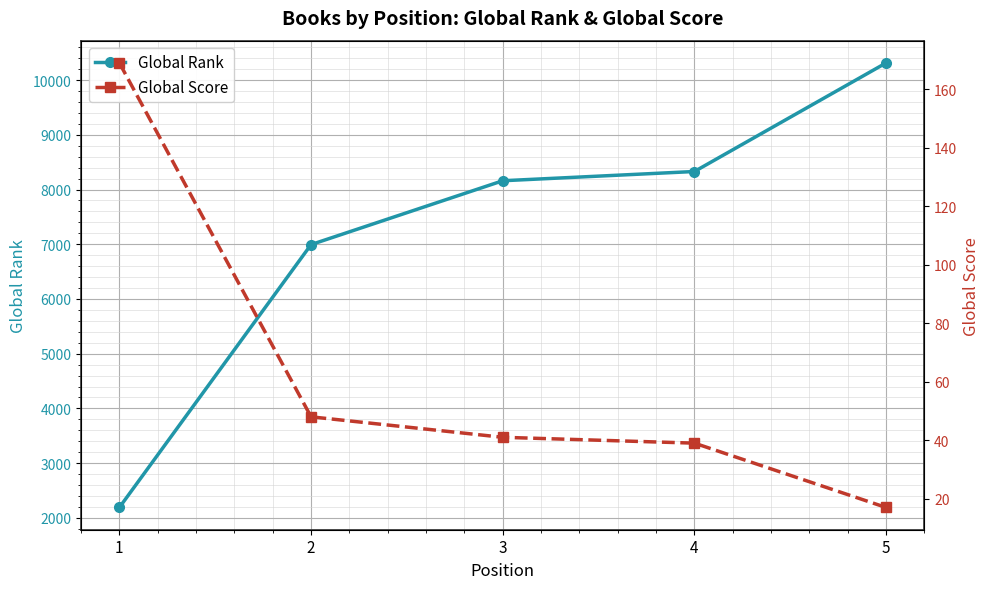

True or false: Global Rank and Global Score cross at least once.

False